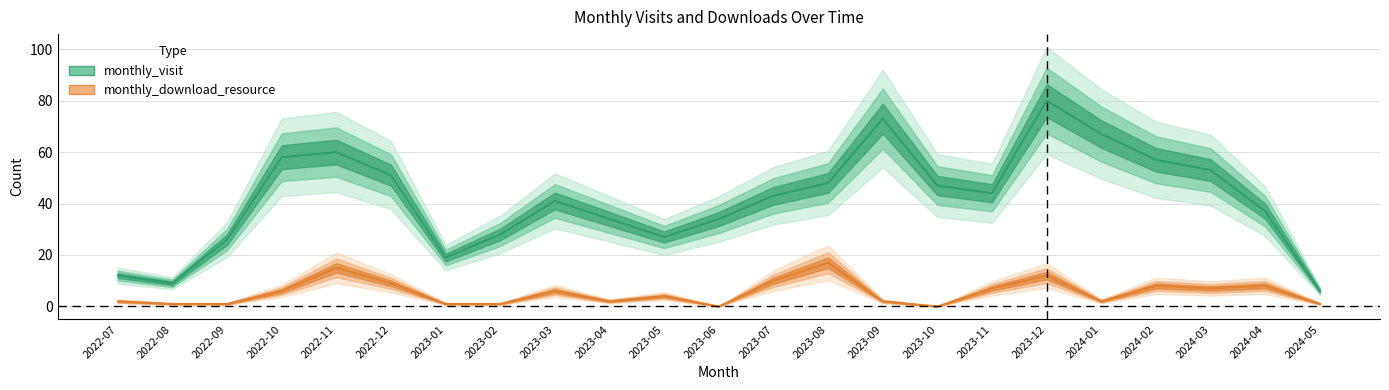

What are all the series names shown in the legend?

monthly_visit, monthly_download_resource